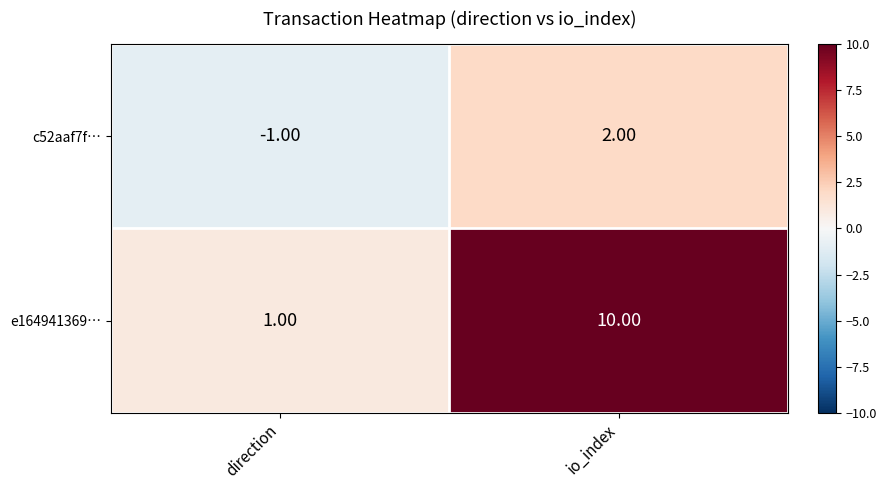

What is the spread (max minus min) of values at direction?

2